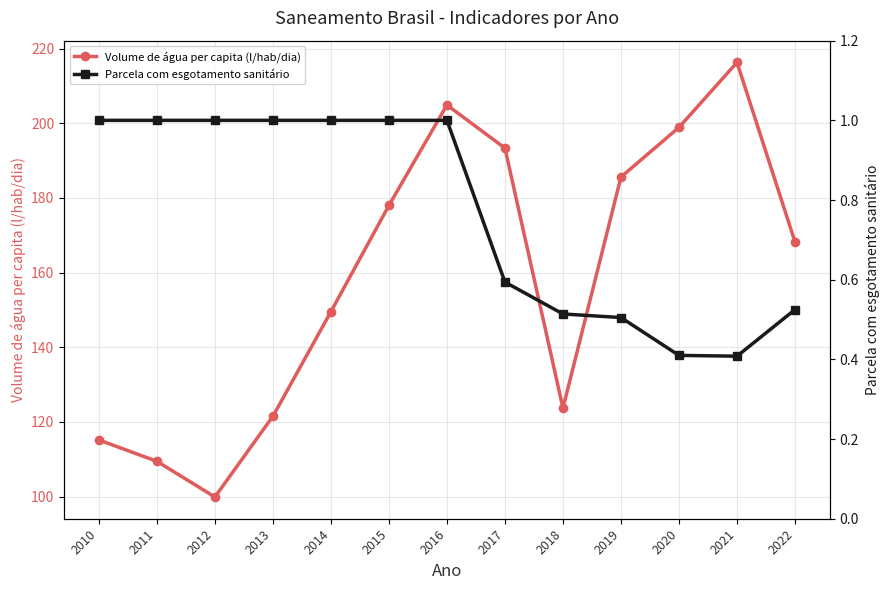

Reading left to right, extract all data points from this chart.

Volume de água per capita (l/hab/dia): 115.2	109.5	99.9	121.5	149.5	178.0	204.9	193.3	123.7	185.6	198.9	216.3	168.2
Parcela com esgotamento sanitário: 1.0	1.0	1.0	1.0	1.0	1.0	1.0	0.6	0.5	0.5	0.4	0.4	0.5